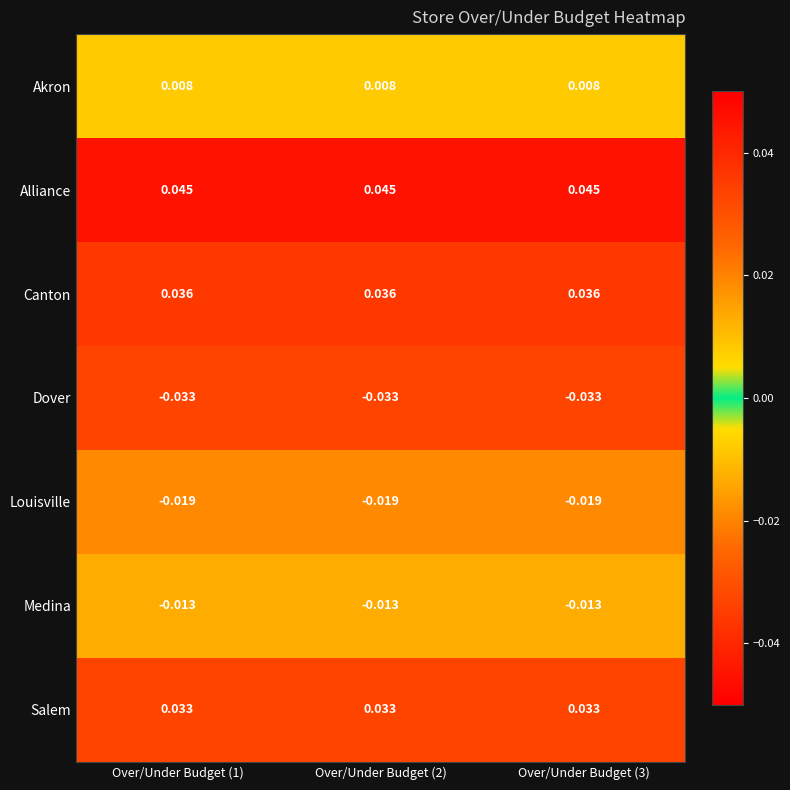

Which series has the largest total across all categories?

Alliance